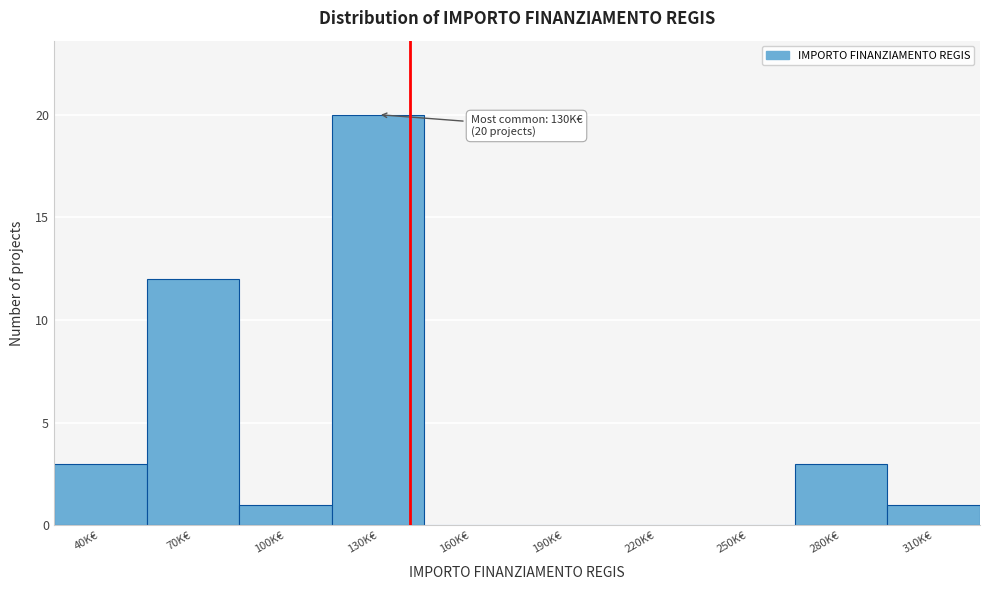

Reading left to right, extract all data points from this chart.

40K€=3	70K€=12	100K€=1	130K€=20	160K€=0	190K€=0	220K€=0	250K€=0	280K€=3	310K€=1